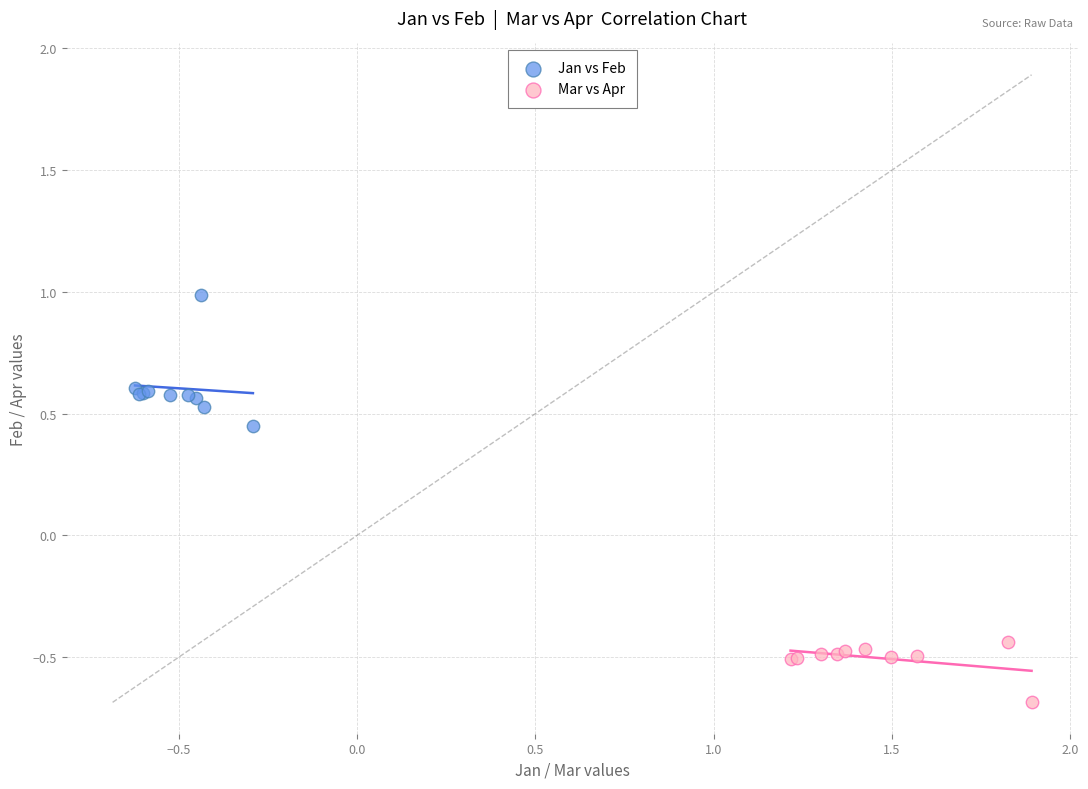

Which series has the largest Y range (max minus min)?

Jan vs Feb